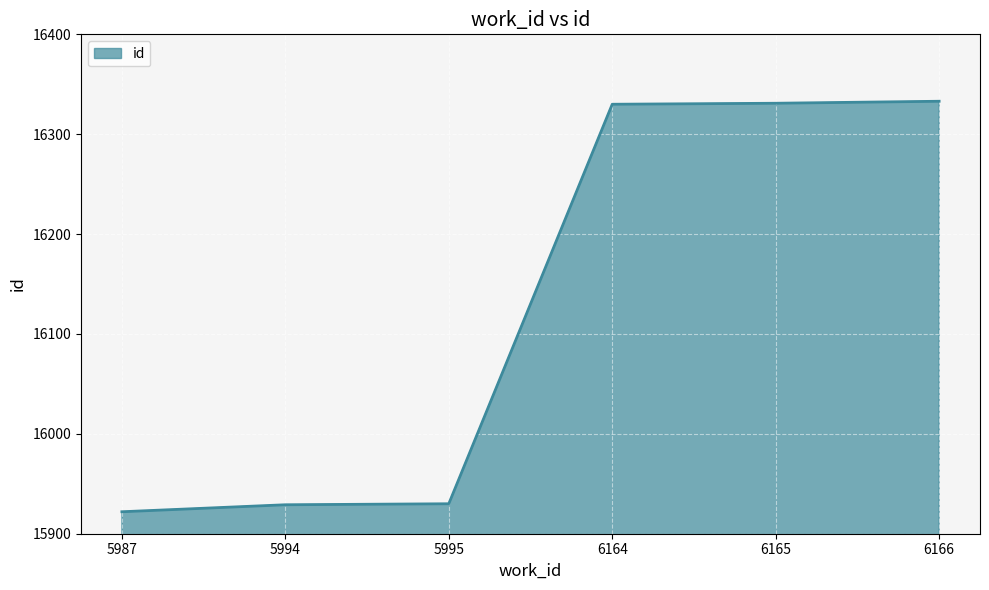

What is the difference between the second highest and minimum values?

409